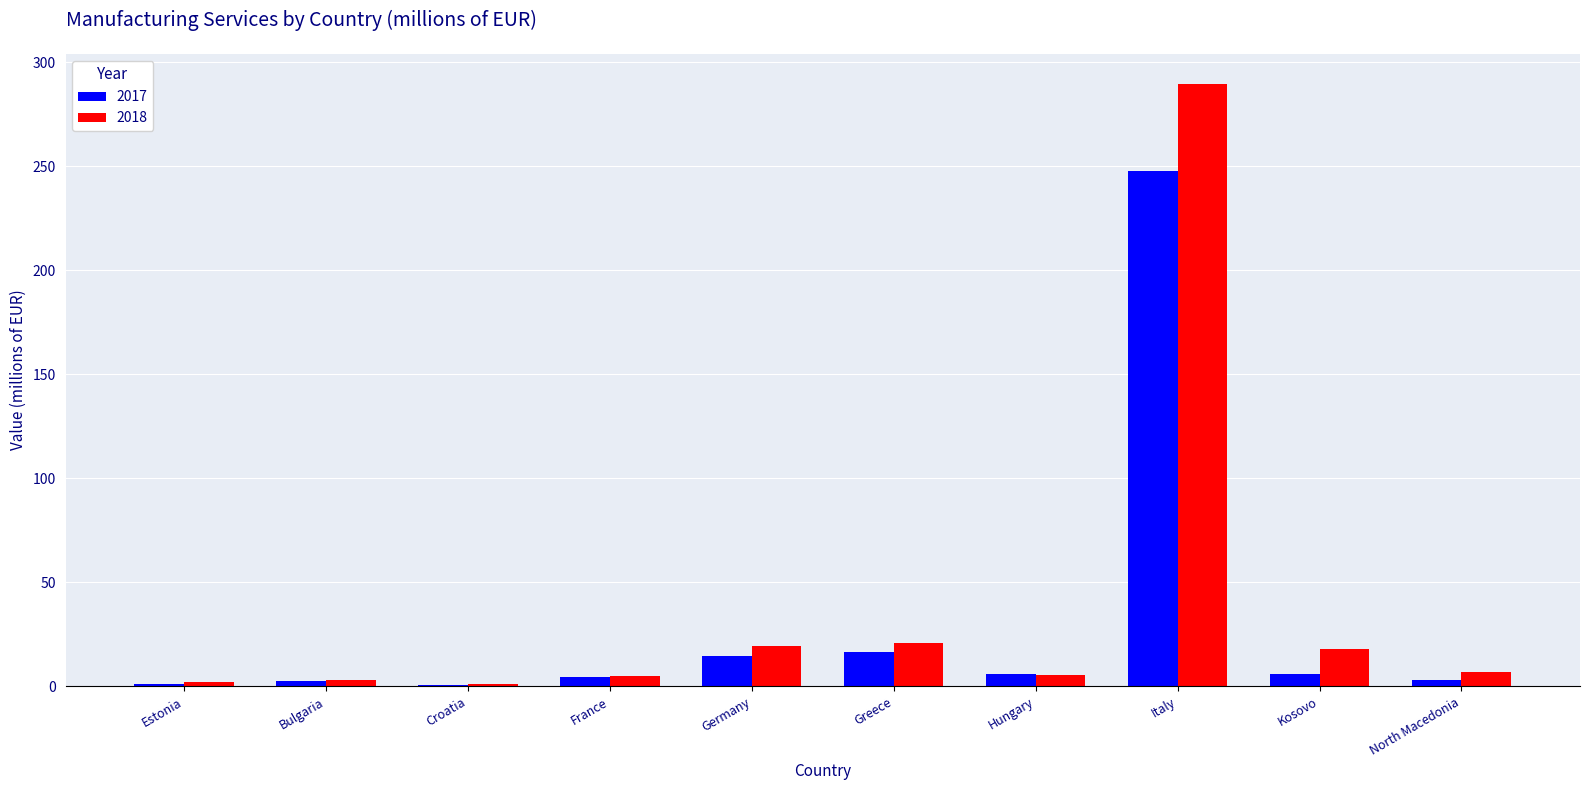

Which series changed the most between Germany and Italy?

2018